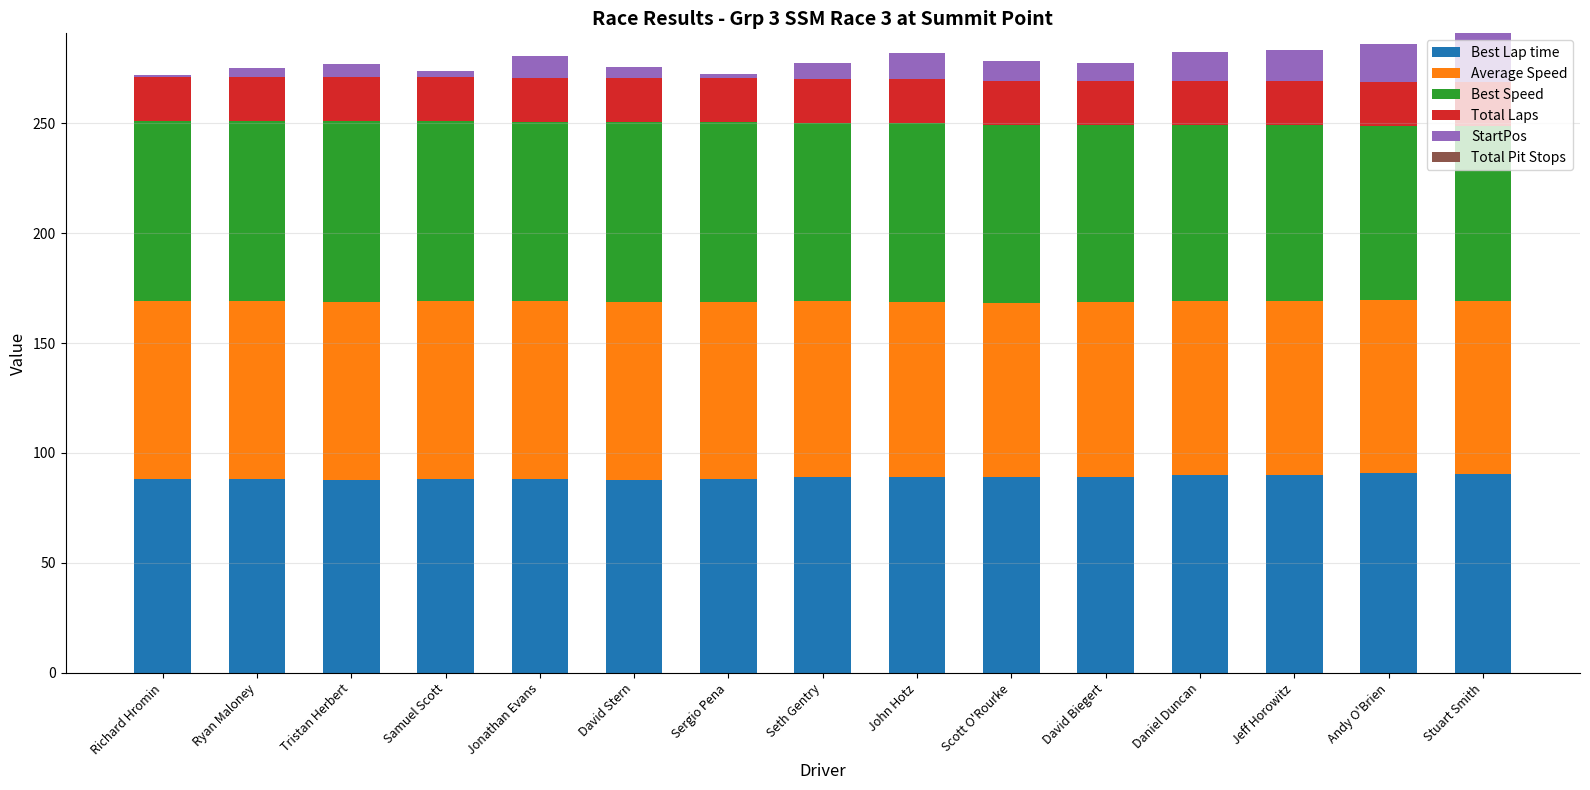

What is the total value across all series at Jonathan Evans?

280.5